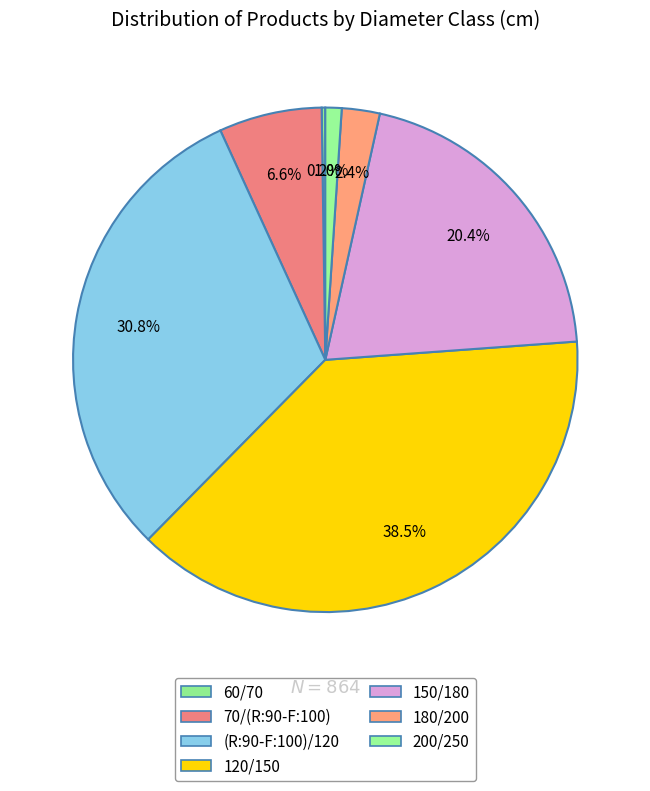

Count the number of slices in the pie.

7